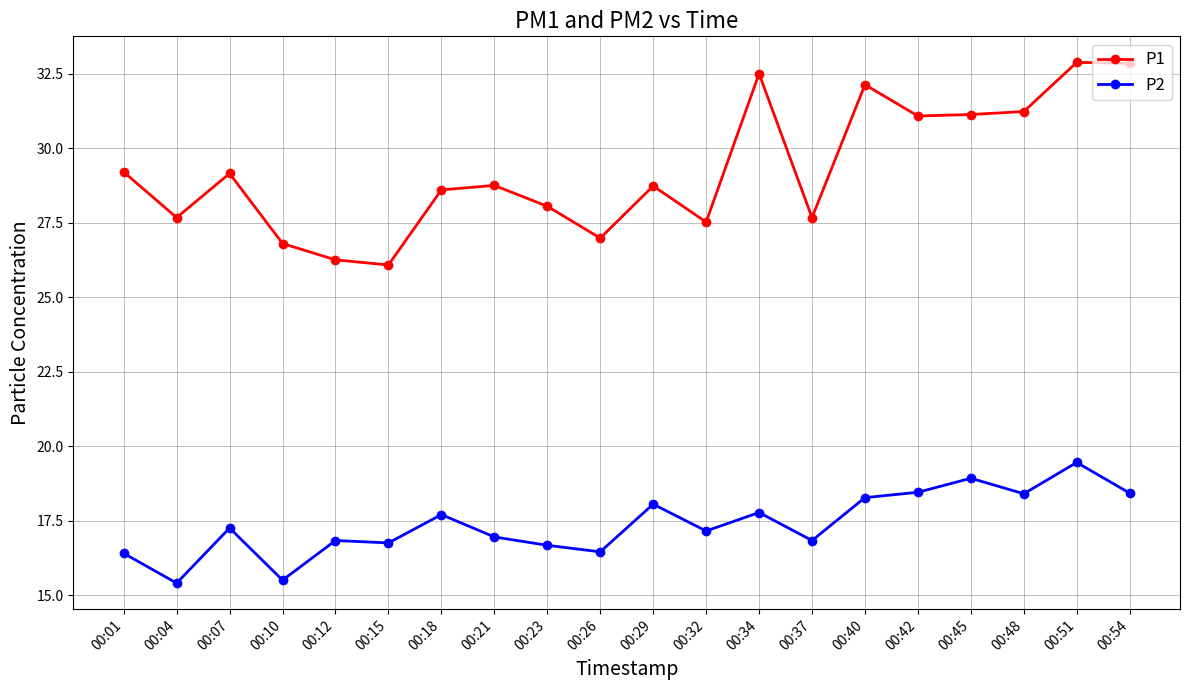

True or false: P2 and P1 cross at least once.

False